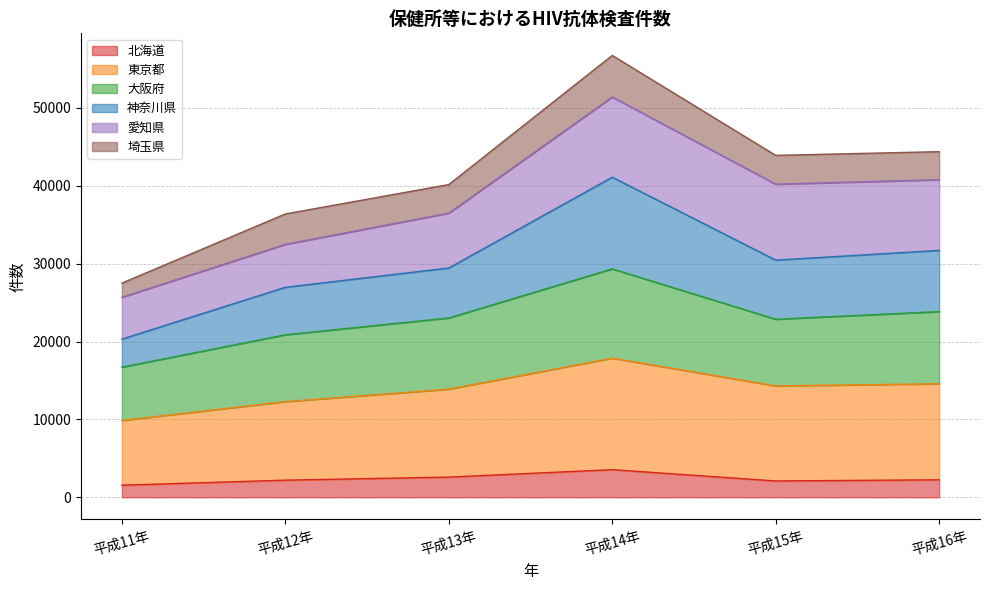

What position from the right is 平成11年?

6